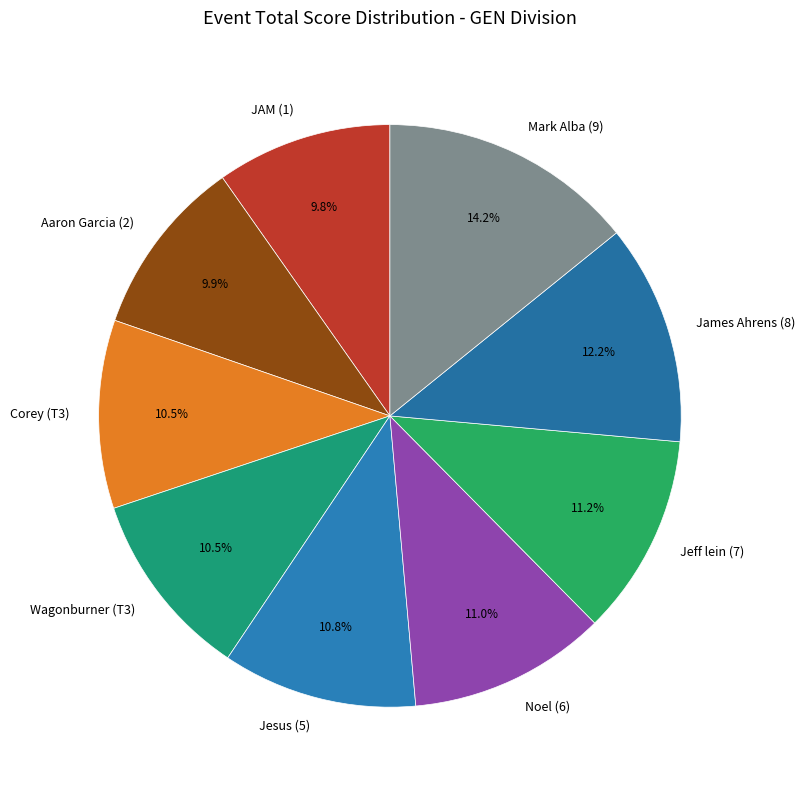

The JAM (1) slice represents 25% of the pie. True or false?

False